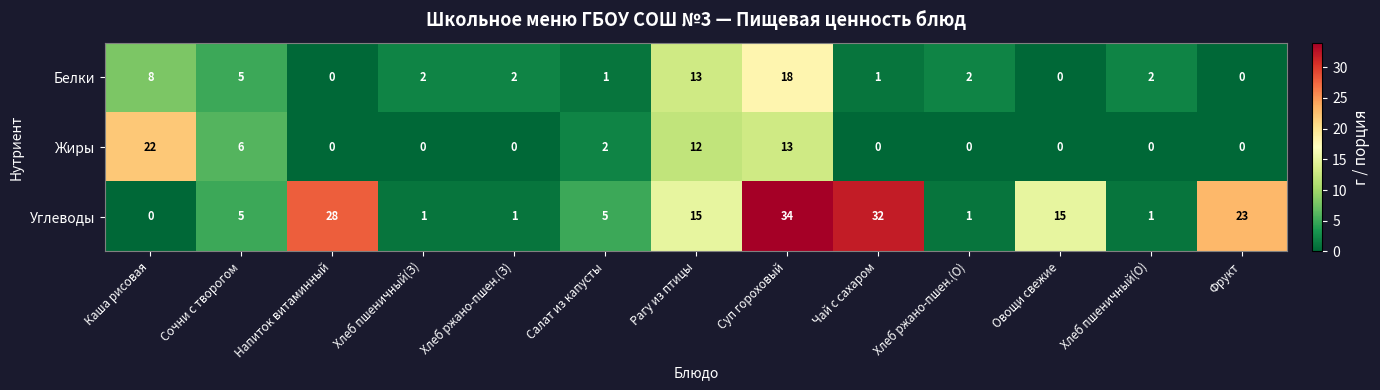

The value of Жиры at Суп гороховый is 4. True or false?

False